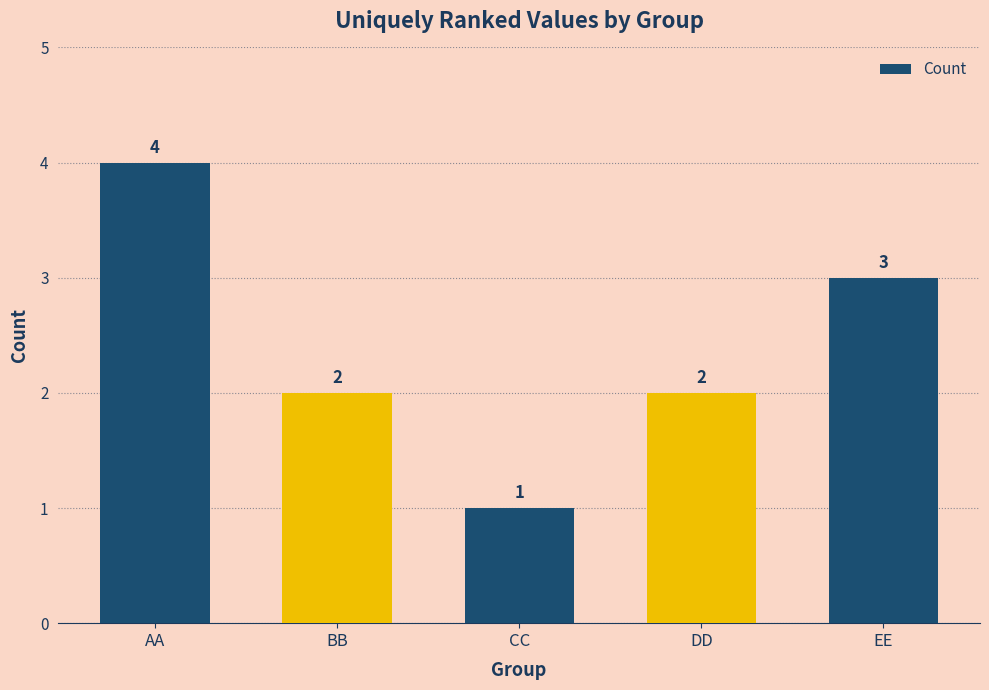

Read the value at CC.

1